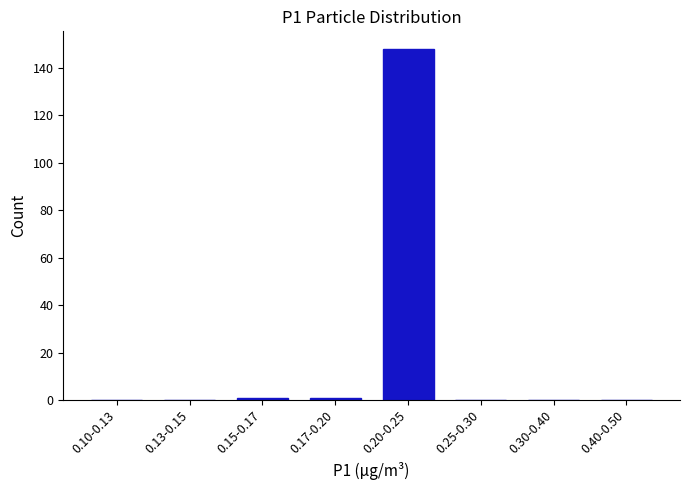

Reading right to left, what are all the values shown in this chart?

0.40-0.50=0	0.30-0.40=0	0.25-0.30=0	0.20-0.25=148	0.17-0.20=1	0.15-0.17=1	0.13-0.15=0	0.10-0.13=0